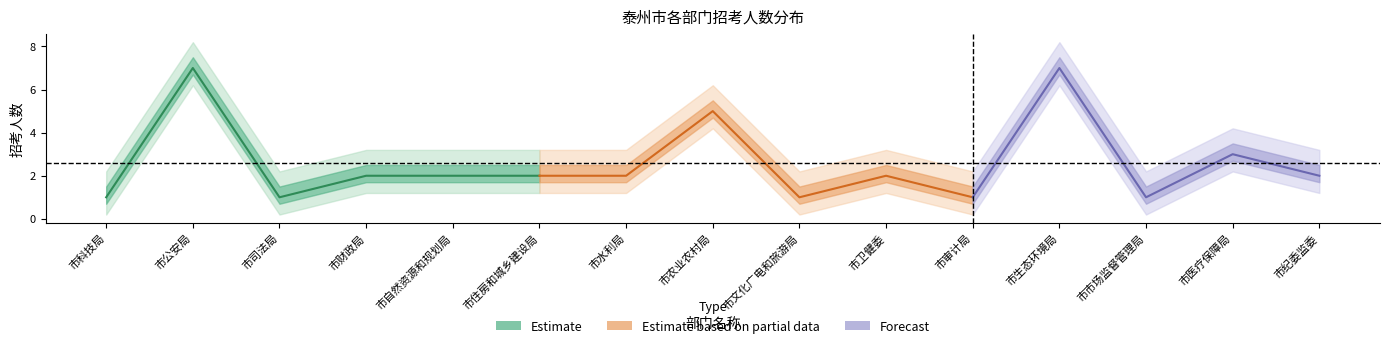

Reading left to right, extract all data points from this chart.

招考人数_min: 1	7	1	2	2	2	2	5	1	2	1	7	1	3	2
招考人数_mid: 1	7	1	2	2	2	2	5	1	2	1	7	1	3	2
招考人数_max: 1	7	1	2	2	2	2	5	1	2	1	7	1	3	2